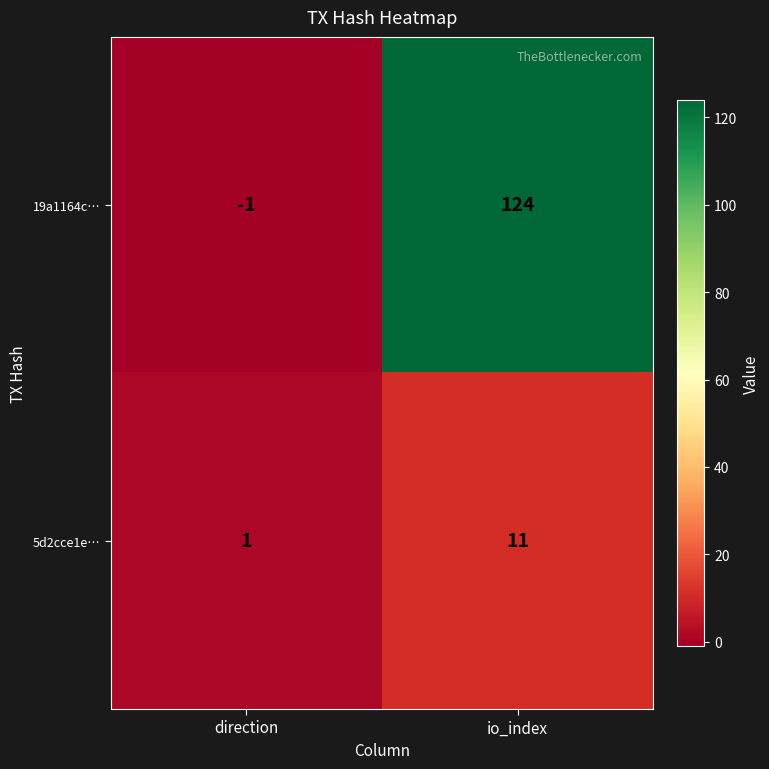

True or false: 5d2cce1e… has a value of 11 at io_index.

True